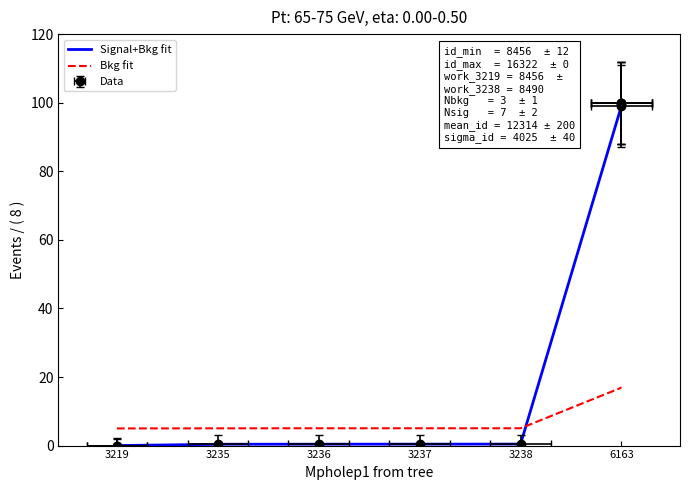

Between 3219 and 3236, which is larger?

3236